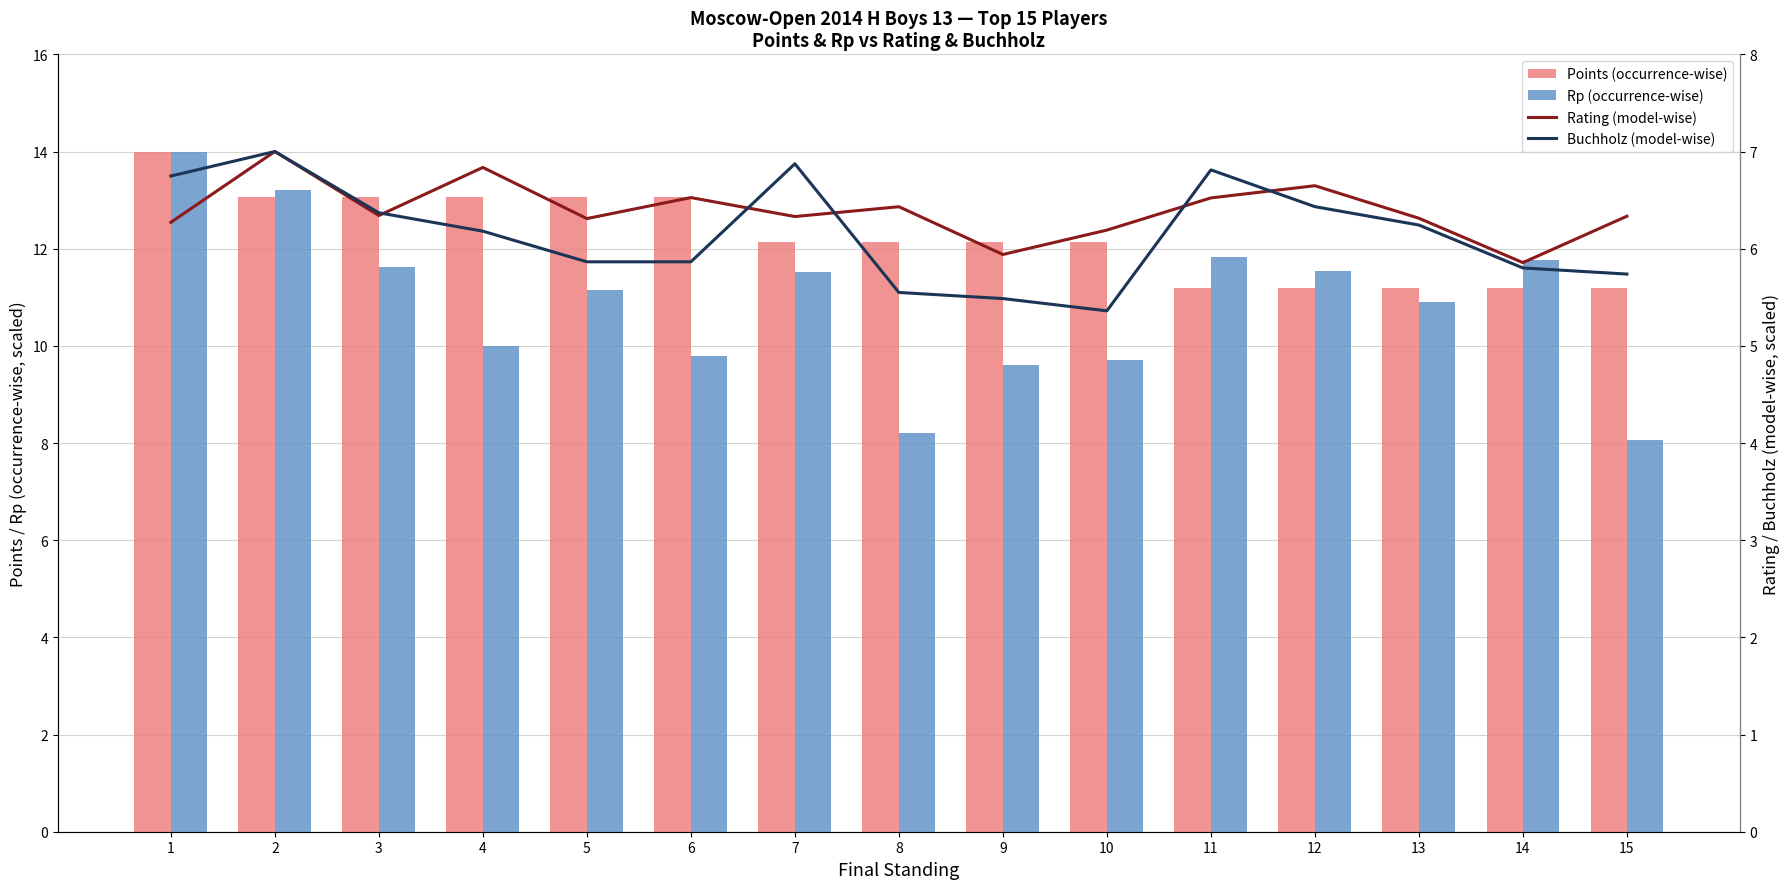

At 9, list the series in order from smallest to largest.

Buchholz (model-wise), Rating (model-wise), Rp (occurrence-wise), Points (occurrence-wise)